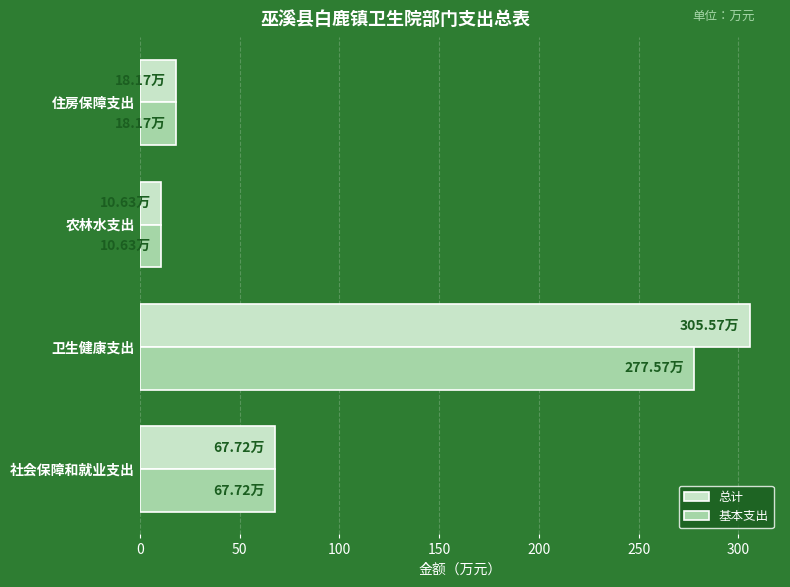

Which series has the widest spread of values?

总计